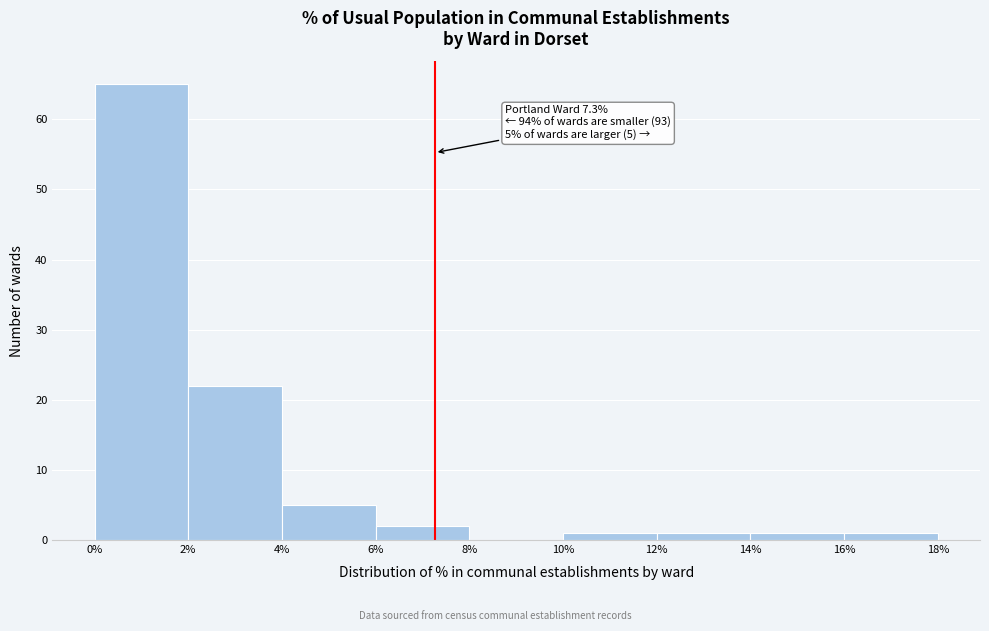

Over which range of the x-axis is the bar tallest?

0% to 2%